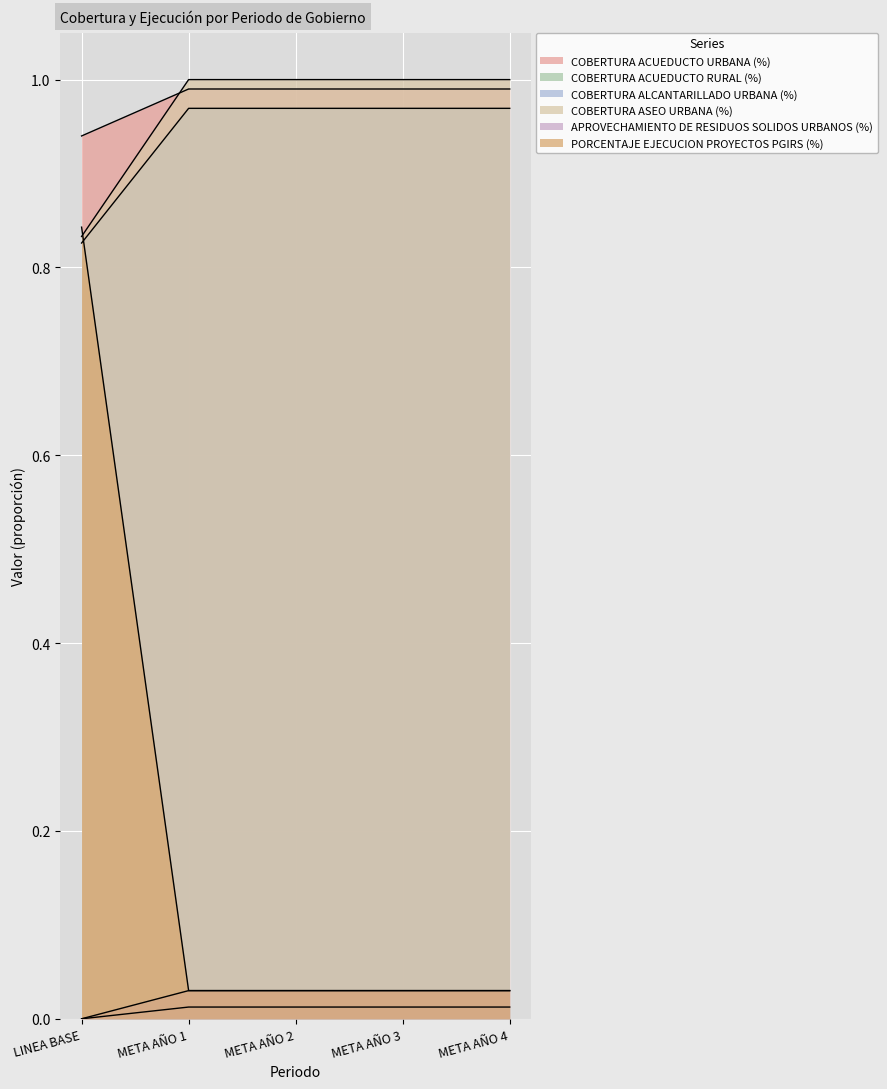

Reading left to right, extract all data points from this chart.

COBERTURA ACUEDUCTO URBANA (%): LINEA BASE=0.9	META AÑO 1=1.0	META AÑO 2=1.0	META AÑO 3=1.0	META AÑO 4=1.0
COBERTURA ACUEDUCTO RURAL (%): LINEA BASE=0.8	META AÑO 1=1.0	META AÑO 2=1.0	META AÑO 3=1.0	META AÑO 4=1.0
COBERTURA ALCANTARILLADO URBANA (%): LINEA BASE=0.0	META AÑO 1=0.0	META AÑO 2=0.0	META AÑO 3=0.0	META AÑO 4=0.0
COBERTURA ASEO URBANA (%): LINEA BASE=0.8	META AÑO 1=1.0	META AÑO 2=1.0	META AÑO 3=1.0	META AÑO 4=1.0
APROVECHAMIENTO DE RESIDUOS SOLIDOS URBANOS (%): LINEA BASE=0.0	META AÑO 1=0.0	META AÑO 2=0.0	META AÑO 3=0.0	META AÑO 4=0.0
PORCENTAJE EJECUCION PROYECTOS PGIRS (%): LINEA BASE=0.8	META AÑO 1=0.0	META AÑO 2=0.0	META AÑO 3=0.0	META AÑO 4=0.0